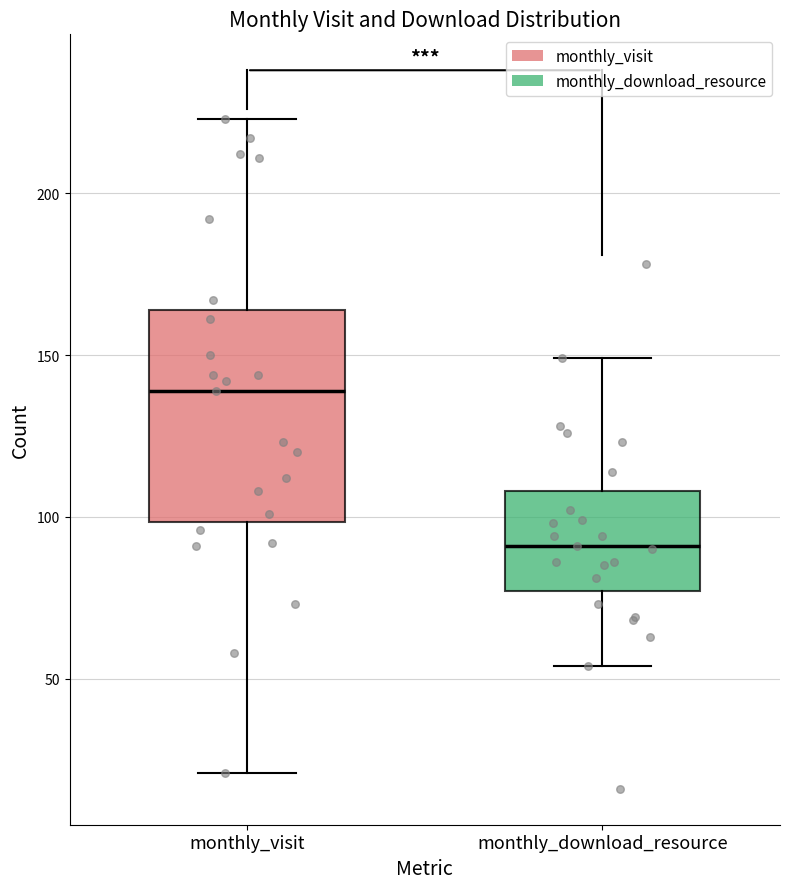

Where does the median line of the box for monthly_download_resource sit on the y-axis? The values are not printed on the chart, so give them approximately, as read against the axis.

90